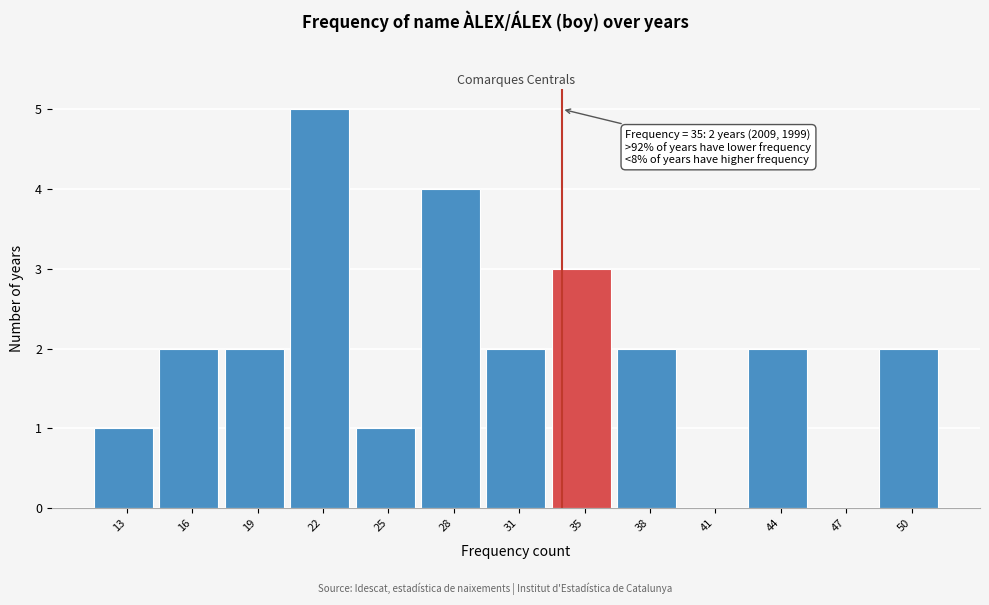

Reading left to right, list all the values displayed in this chart.

13=1	16=2	19=2	22=5	25=1	28=4	31=2	35=3	38=2	41=0	44=2	47=0	50=2